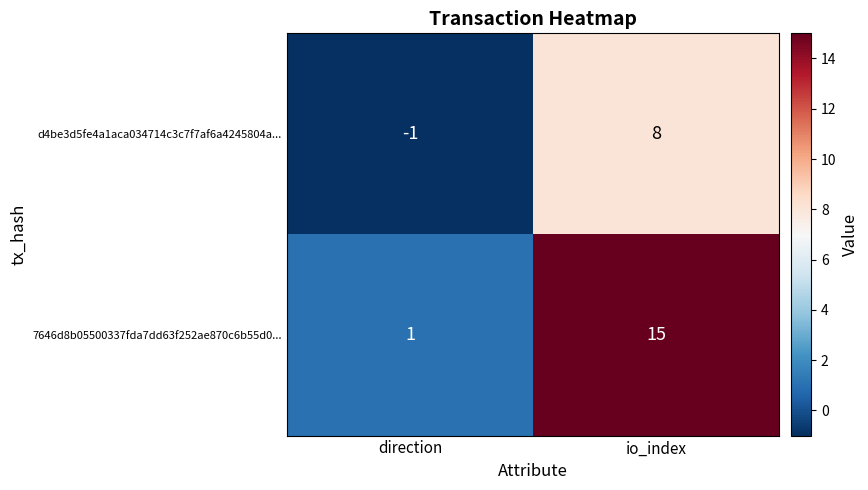

What is the average value of the d4be3d5fe4a1aca034714c3c7f7af6a4245804a... series?

4